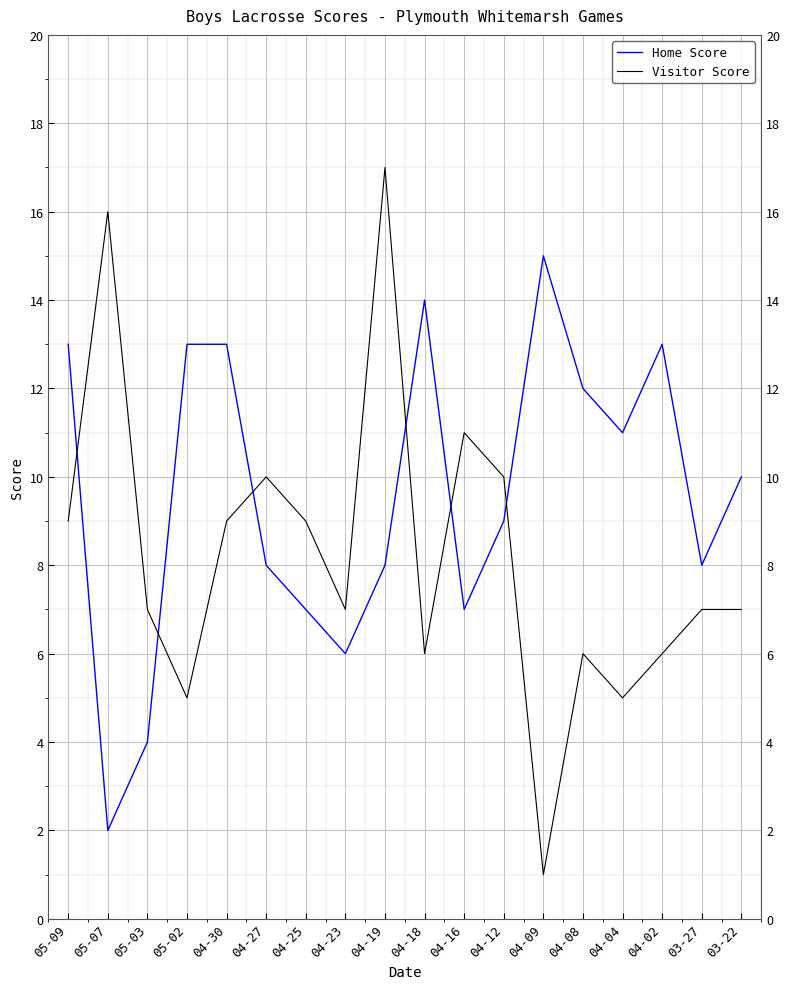

What is the highest value of the Home Score series?

15